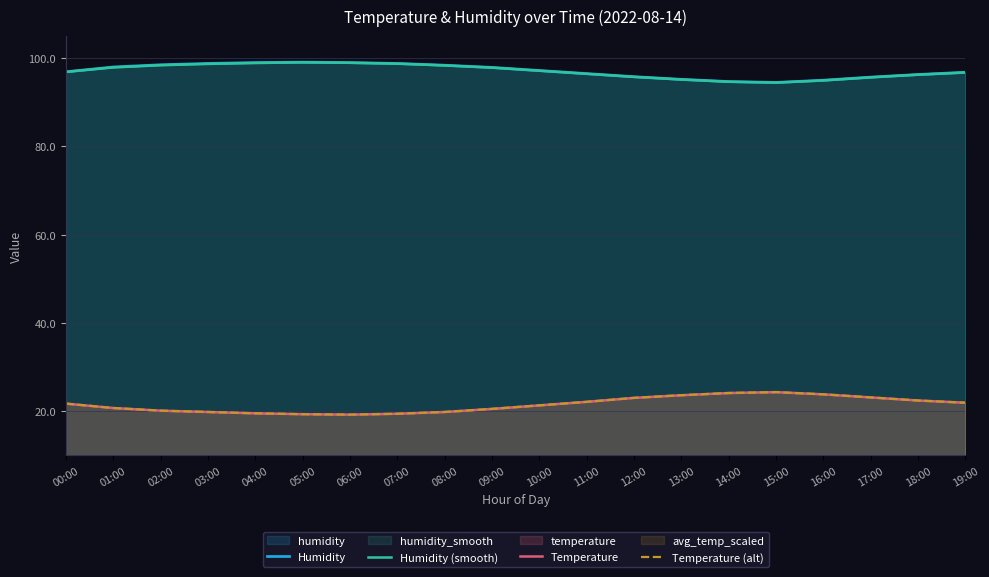

Reading left to right, what are all the values shown in this chart?

Humidity: 00:00=96.9	01:00=98.0	02:00=98.5	03:00=98.8	04:00=99.0	05:00=99.1	06:00=99.0	07:00=98.8	08:00=98.4	09:00=97.9	10:00=97.2	11:00=96.5	12:00=95.8	13:00=95.2	14:00=94.7	15:00=94.5	16:00=95.0	17:00=95.7	18:00=96.3	19:00=96.8
Humidity (smooth): 00:00=96.9	01:00=97.9	02:00=98.4	03:00=98.7	04:00=98.9	05:00=99.0	06:00=99.0	07:00=98.8	08:00=98.3	09:00=97.8	10:00=97.2	11:00=96.5	12:00=95.8	13:00=95.2	14:00=94.7	15:00=94.5	16:00=95.0	17:00=95.7	18:00=96.2	19:00=96.8
Temperature: 00:00=21.7	01:00=20.7	02:00=20.1	03:00=19.8	04:00=19.5	05:00=19.3	06:00=19.2	07:00=19.4	08:00=19.8	09:00=20.5	10:00=21.3	11:00=22.1	12:00=23.0	13:00=23.6	14:00=24.1	15:00=24.3	16:00=23.8	17:00=23.1	18:00=22.4	19:00=21.9
Temperature (alt): 00:00=21.7	01:00=20.7	02:00=20.1	03:00=19.8	04:00=19.5	05:00=19.3	06:00=19.2	07:00=19.4	08:00=19.8	09:00=20.5	10:00=21.3	11:00=22.1	12:00=23.0	13:00=23.6	14:00=24.1	15:00=24.3	16:00=23.8	17:00=23.1	18:00=22.4	19:00=21.9